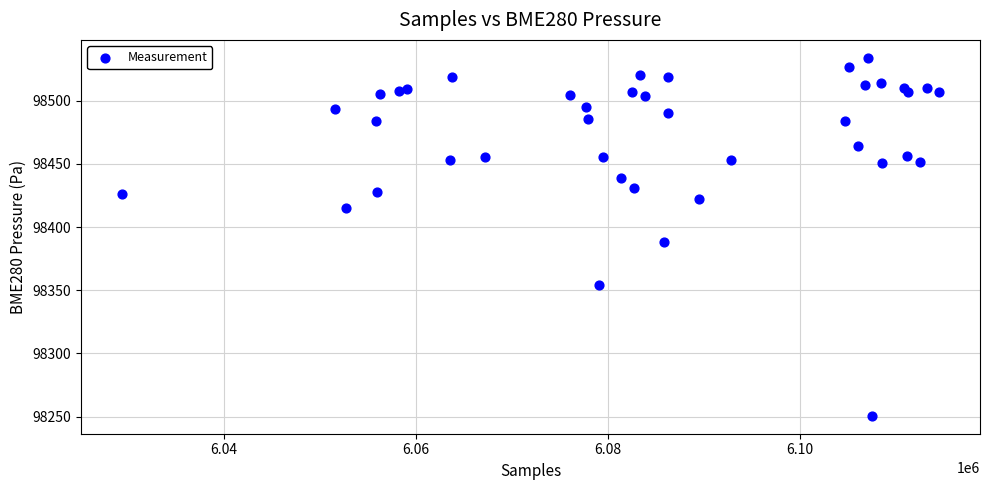

What Y value in the scatter plot is closest to 98392?

98388.4